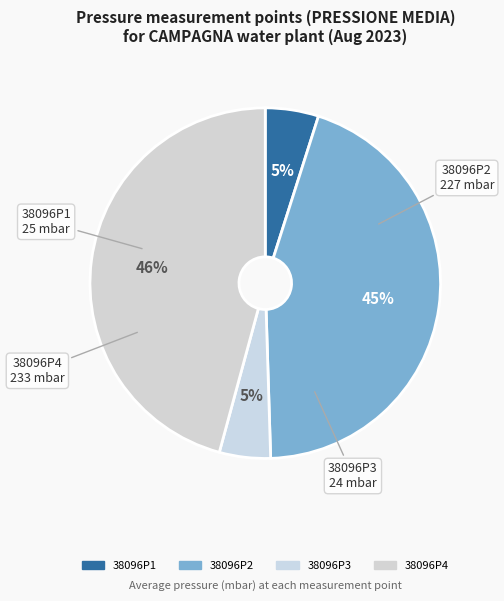

What percentage is NOT represented by 38096P3?

95.3%